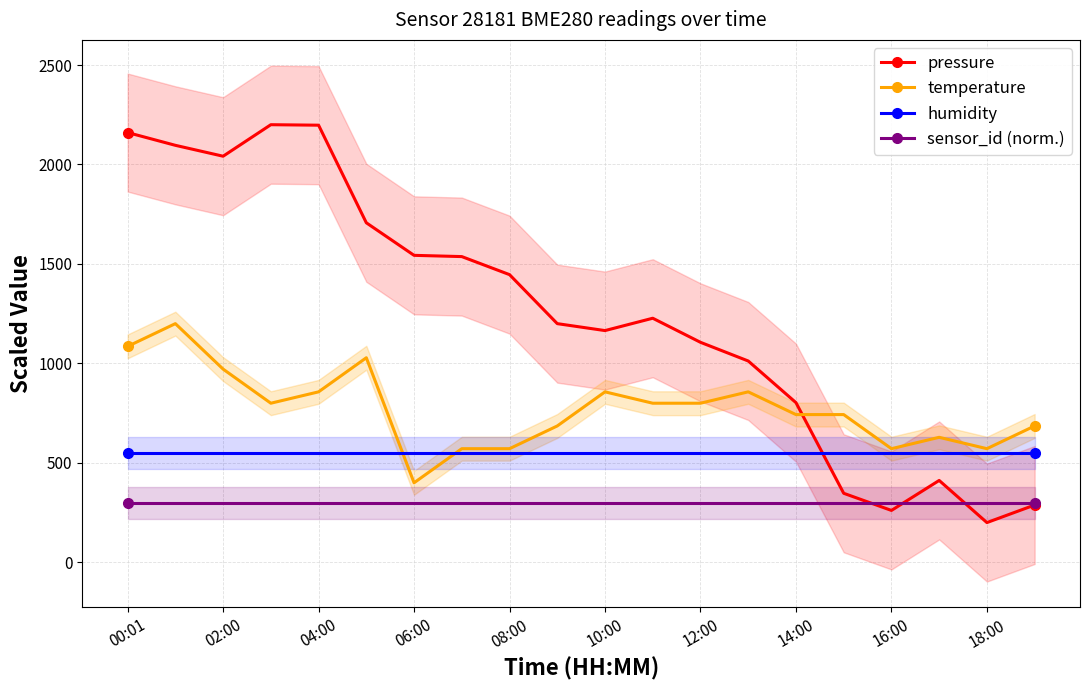

After their last crossing, which series has the higher values: pressure or humidity?

humidity